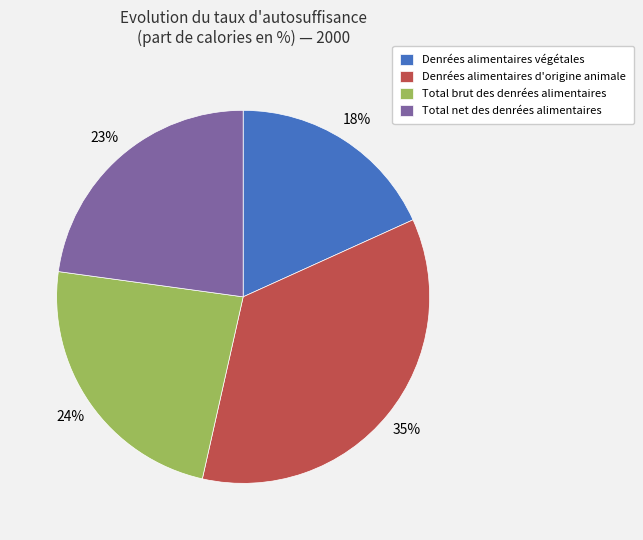

Is there a majority slice in this chart?

No